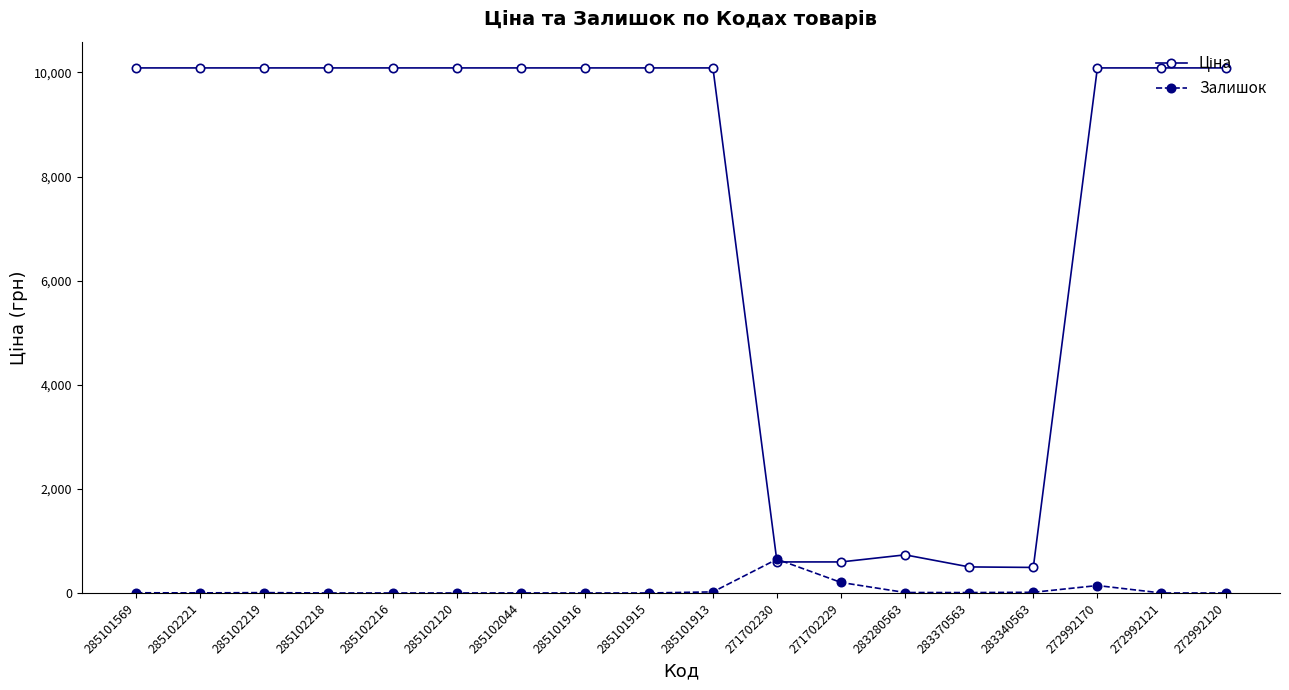

What is the greatest value displayed?

10085.8